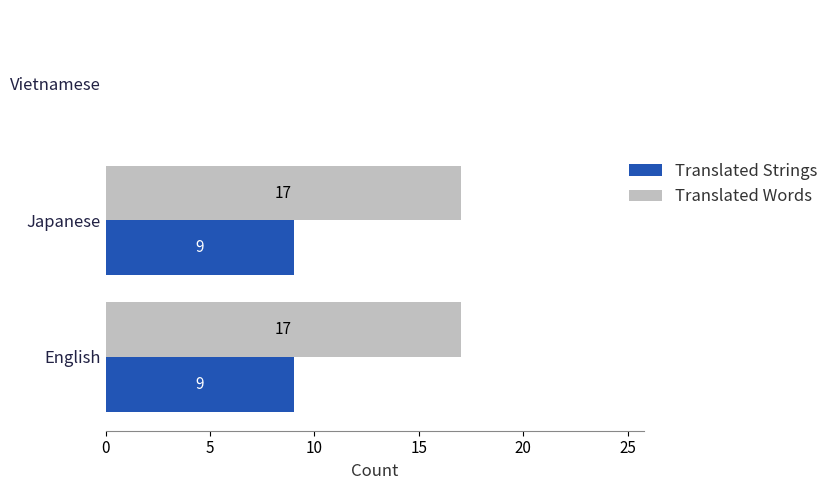

Is the value of Translated Words at English greater than the value of Translated Strings at English?

Yes